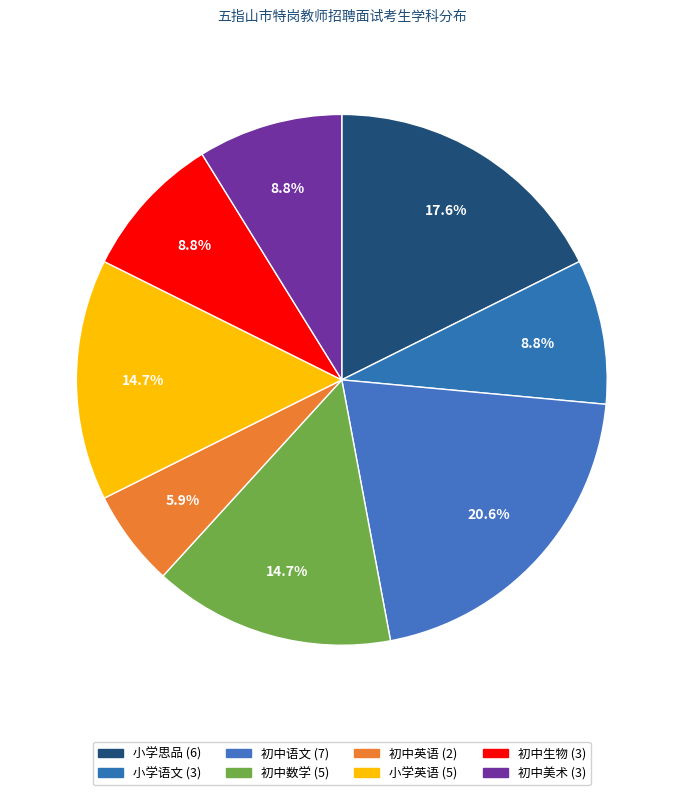

Count the number of slices in the pie.

8